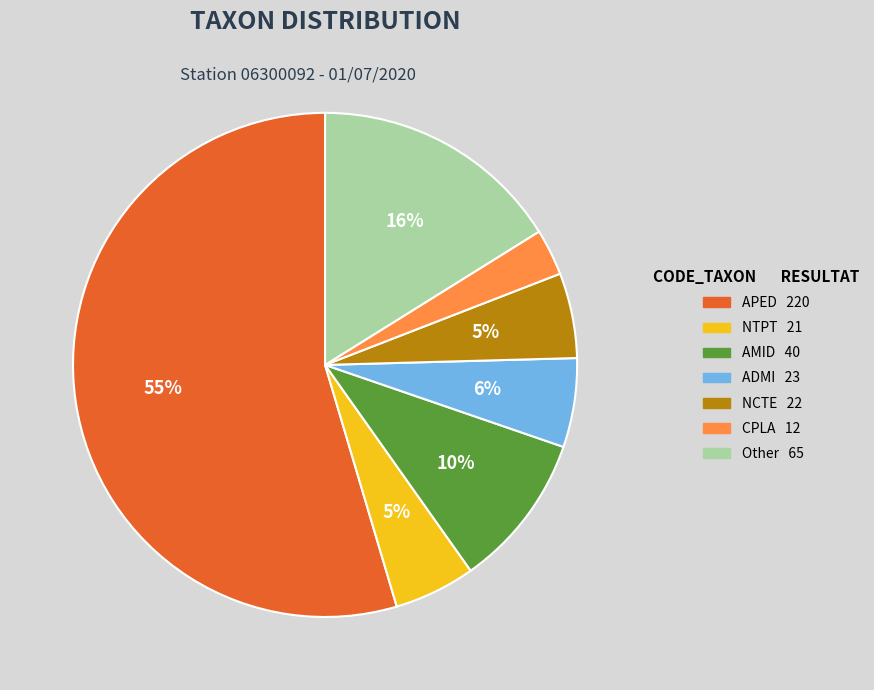

To the nearest percent, what is the average slice percentage?

14%